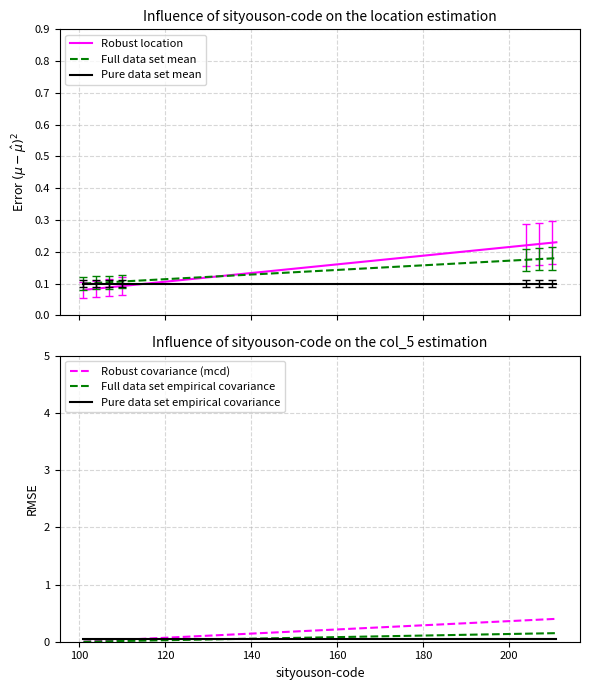

What is the value of the Robust location point at the 13th from the left?

0.2